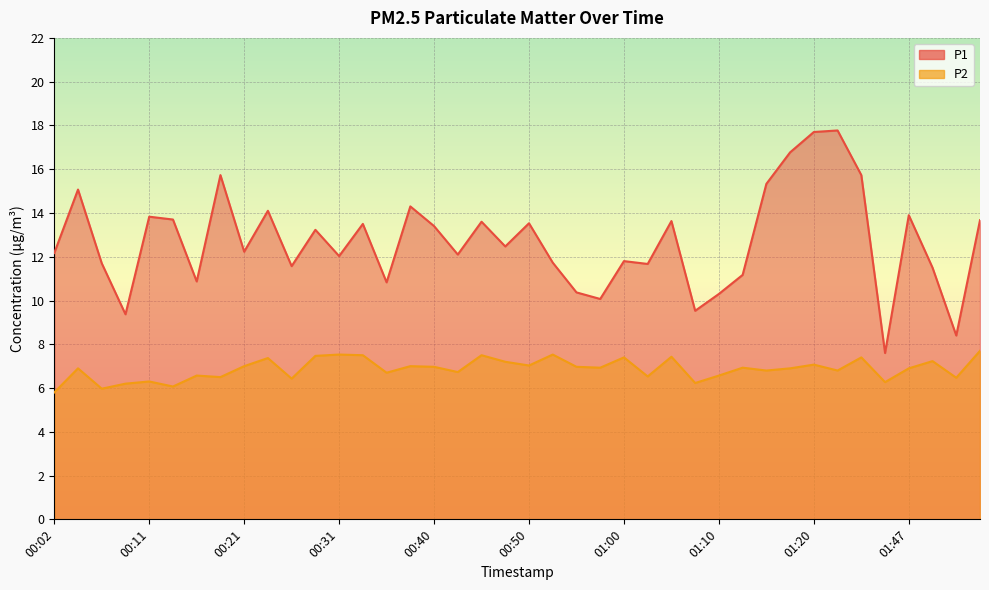

True or false: P1 has more than 2 interior local peaks.

True